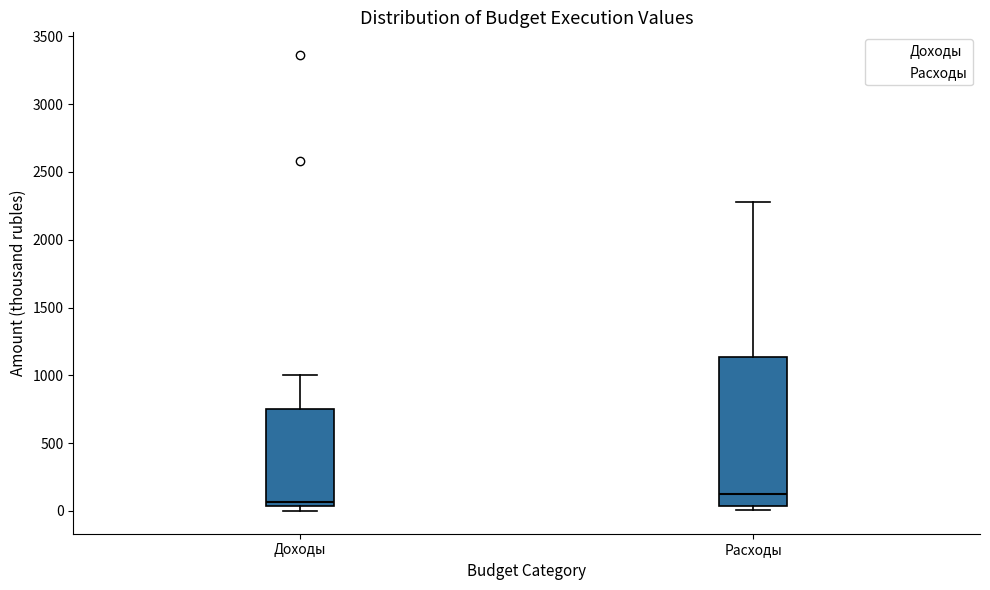

Which box has the lowest median line?

Доходы